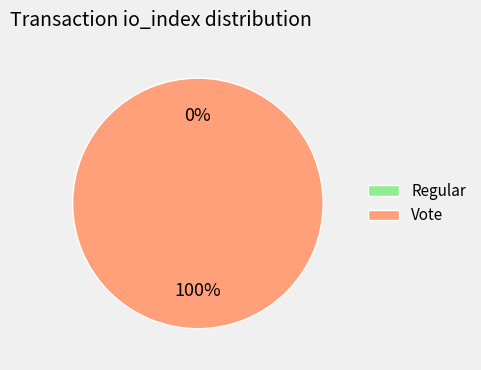

How many slices are in this pie chart?

2